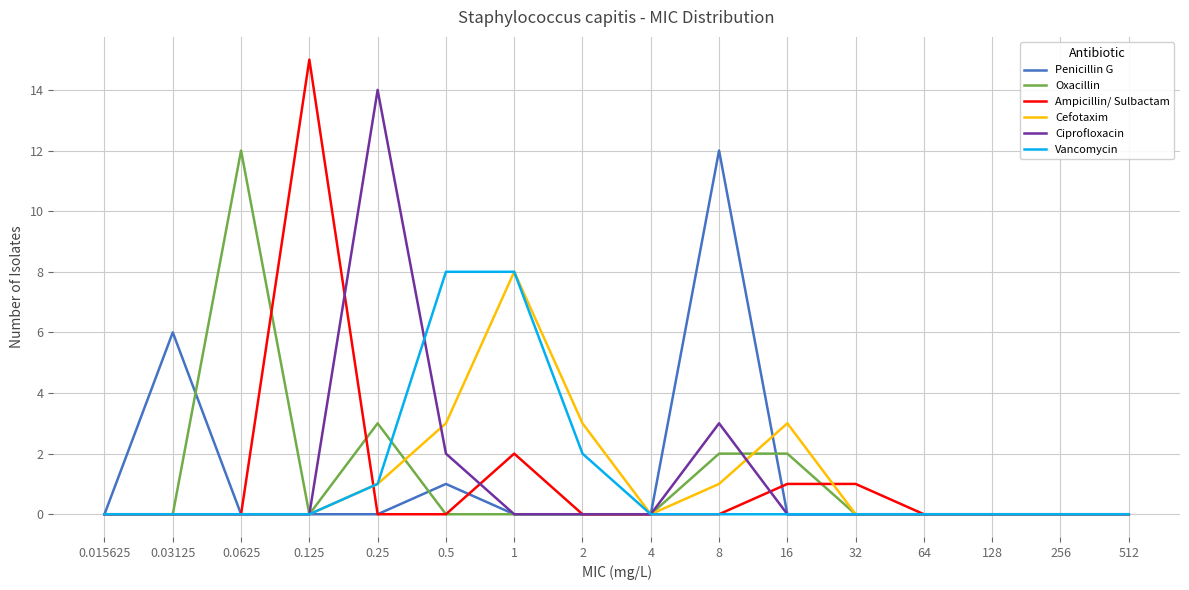

How many categories are shown in the chart?

16